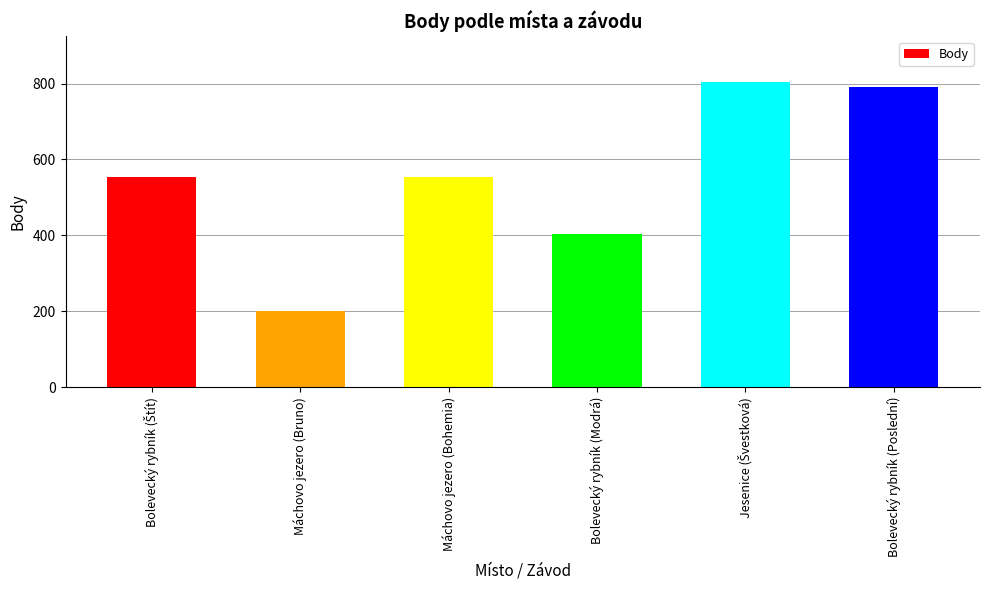

What value does the data have at Máchovo jezero (Bohemia)?

555